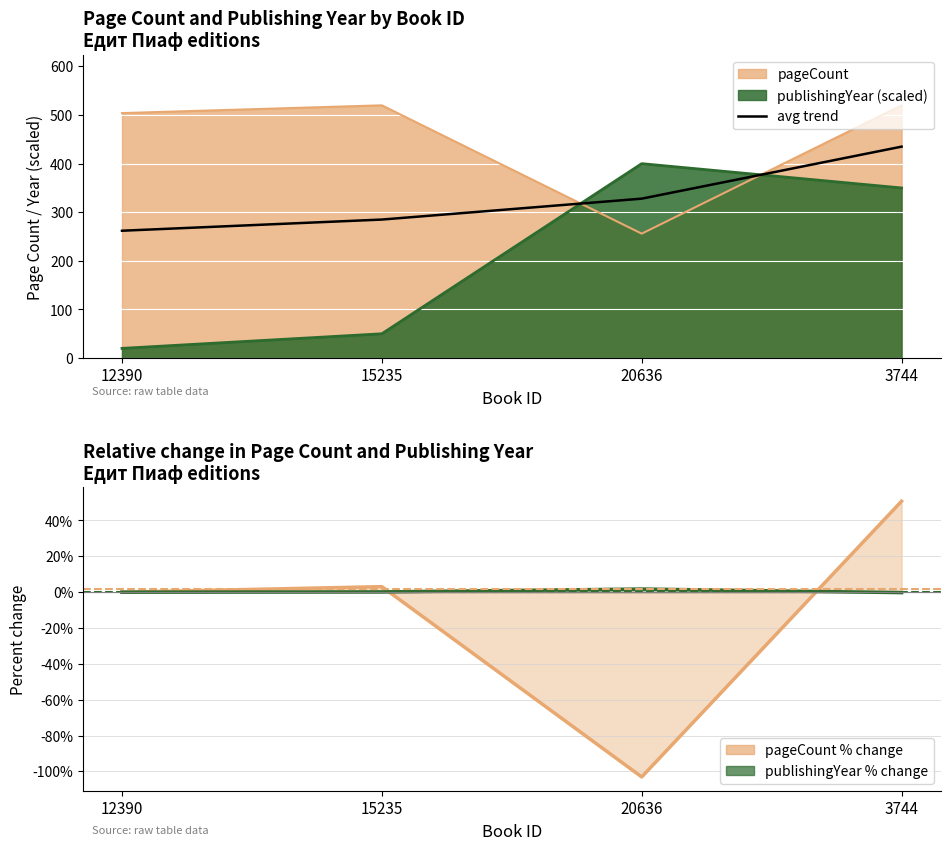

What is the label of the 3rd point from the left?

20636